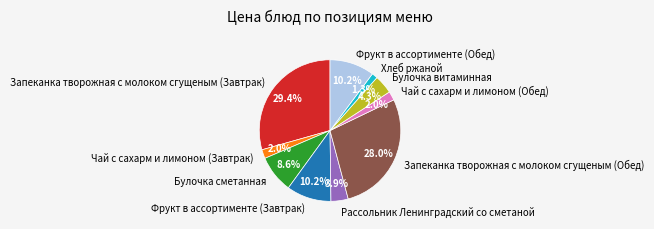

Which category has the smallest portion of the pie?

Хлеб ржаной